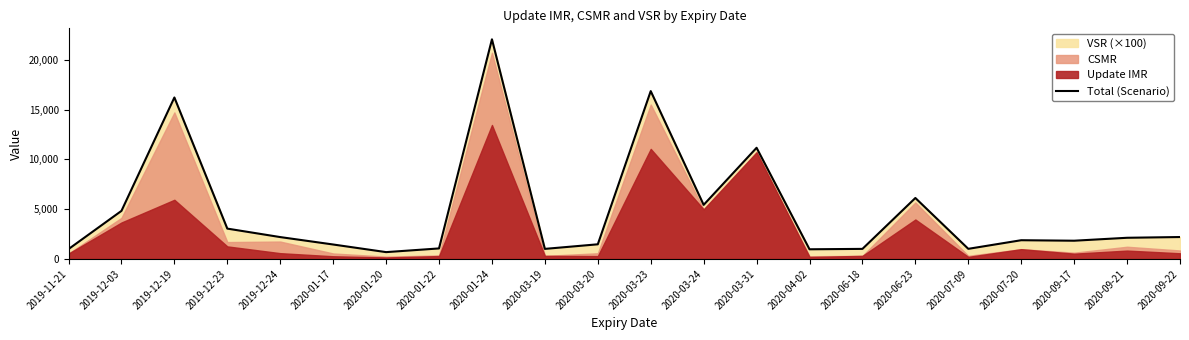

The value at 2020-06-18 is 1010. True or false?

True